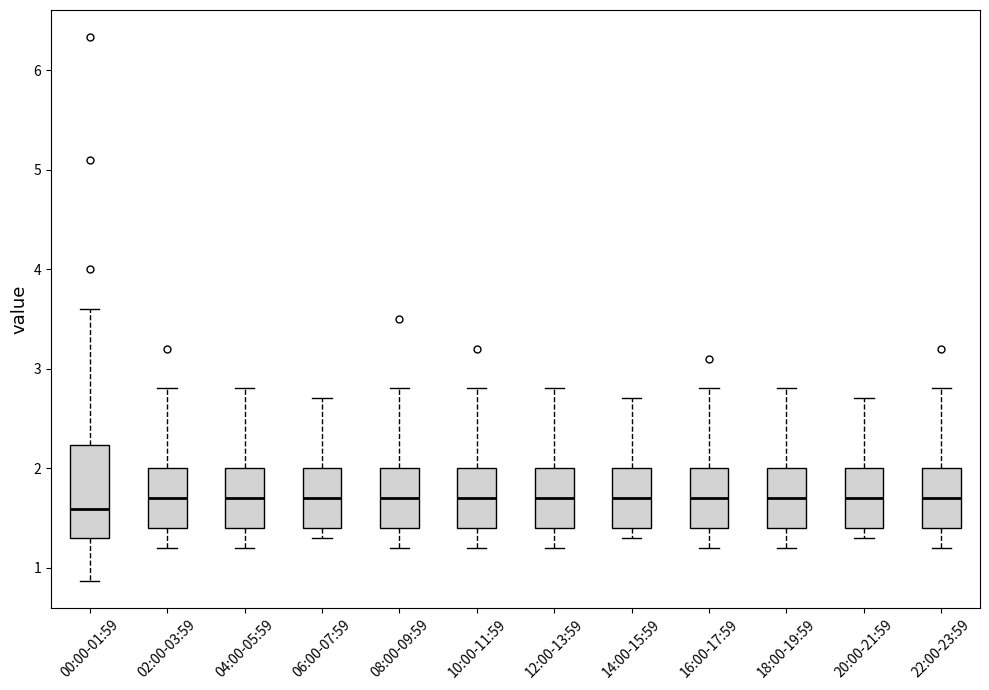

Reading left to right, read every box against the y-axis: the position of its median line, the range the box covers, and the ends of its whiskers. The values are not printed on the chart, so give them approximately, as read against the axis.

00:00-01:59: median 1.6, box 1.3 to 2.2, whiskers 0.9 to 3.6
02:00-03:59: median 1.7, box 1.4 to 2.0, whiskers 1.2 to 2.8
04:00-05:59: median 1.7, box 1.4 to 2.0, whiskers 1.2 to 2.8
06:00-07:59: median 1.7, box 1.4 to 2.0, whiskers 1.3 to 2.7
08:00-09:59: median 1.7, box 1.4 to 2.0, whiskers 1.2 to 2.8
10:00-11:59: median 1.7, box 1.4 to 2.0, whiskers 1.2 to 2.8
12:00-13:59: median 1.7, box 1.4 to 2.0, whiskers 1.2 to 2.8
14:00-15:59: median 1.7, box 1.4 to 2.0, whiskers 1.3 to 2.7
16:00-17:59: median 1.7, box 1.4 to 2.0, whiskers 1.2 to 2.8
18:00-19:59: median 1.7, box 1.4 to 2.0, whiskers 1.2 to 2.8
20:00-21:59: median 1.7, box 1.4 to 2.0, whiskers 1.3 to 2.7
22:00-23:59: median 1.7, box 1.4 to 2.0, whiskers 1.2 to 2.8